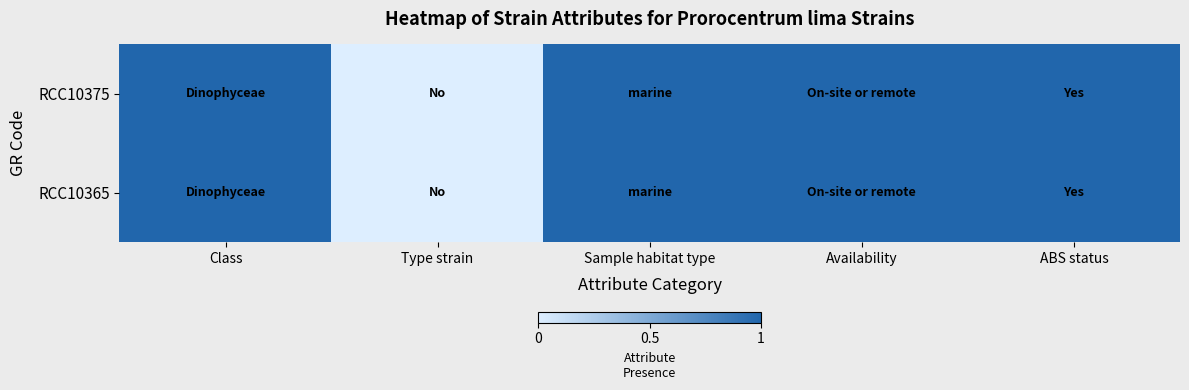

How many categories are shown in the chart?

5